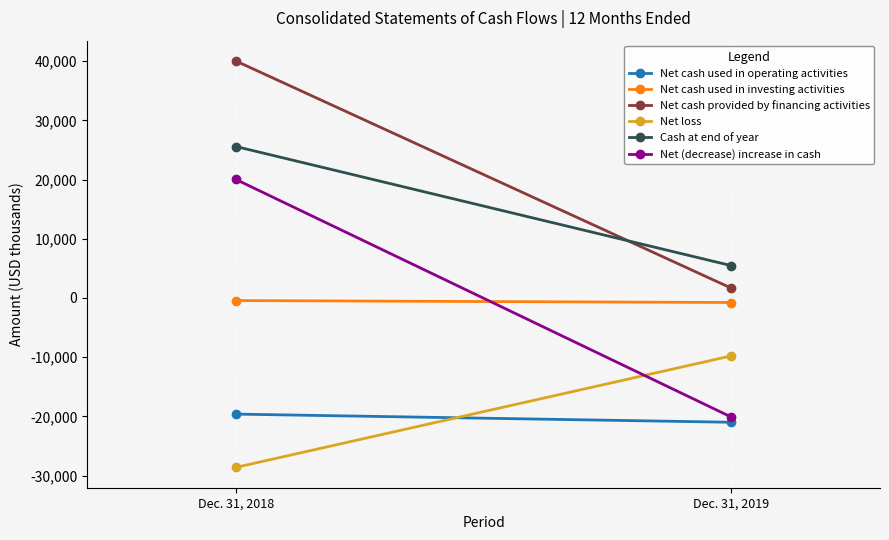

True or false: Net (decrease) increase in cash has a value of 26256 at Dec. 31, 2018.

False